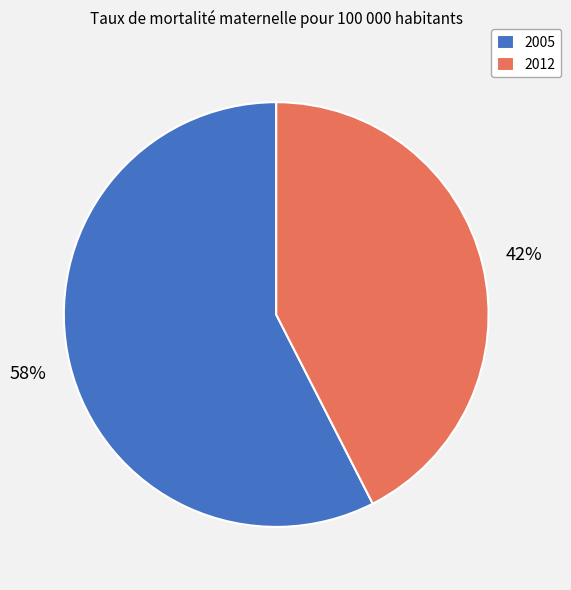

To the nearest percent, what is the average slice percentage?

50%